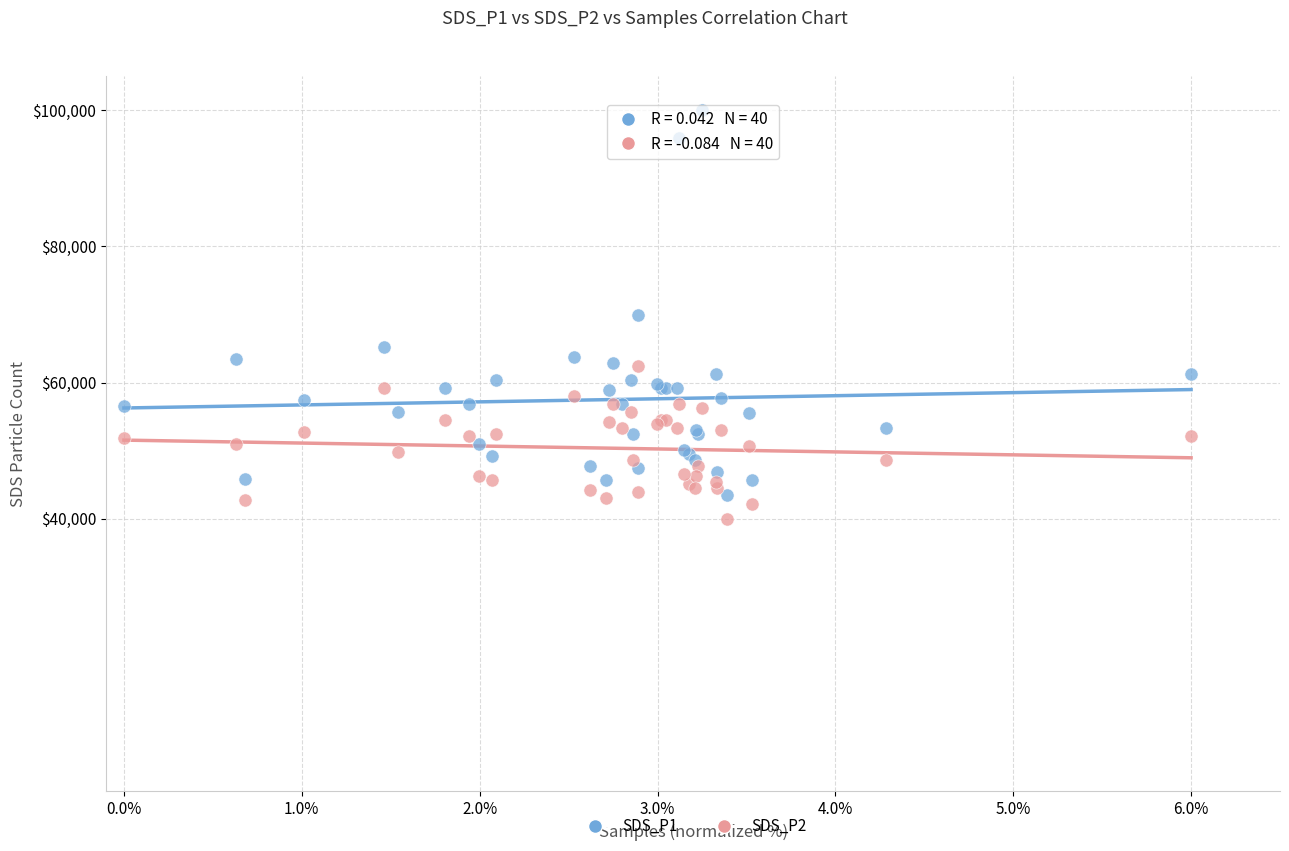

What are all the series names shown in the legend?

SDS_P1, SDS_P2